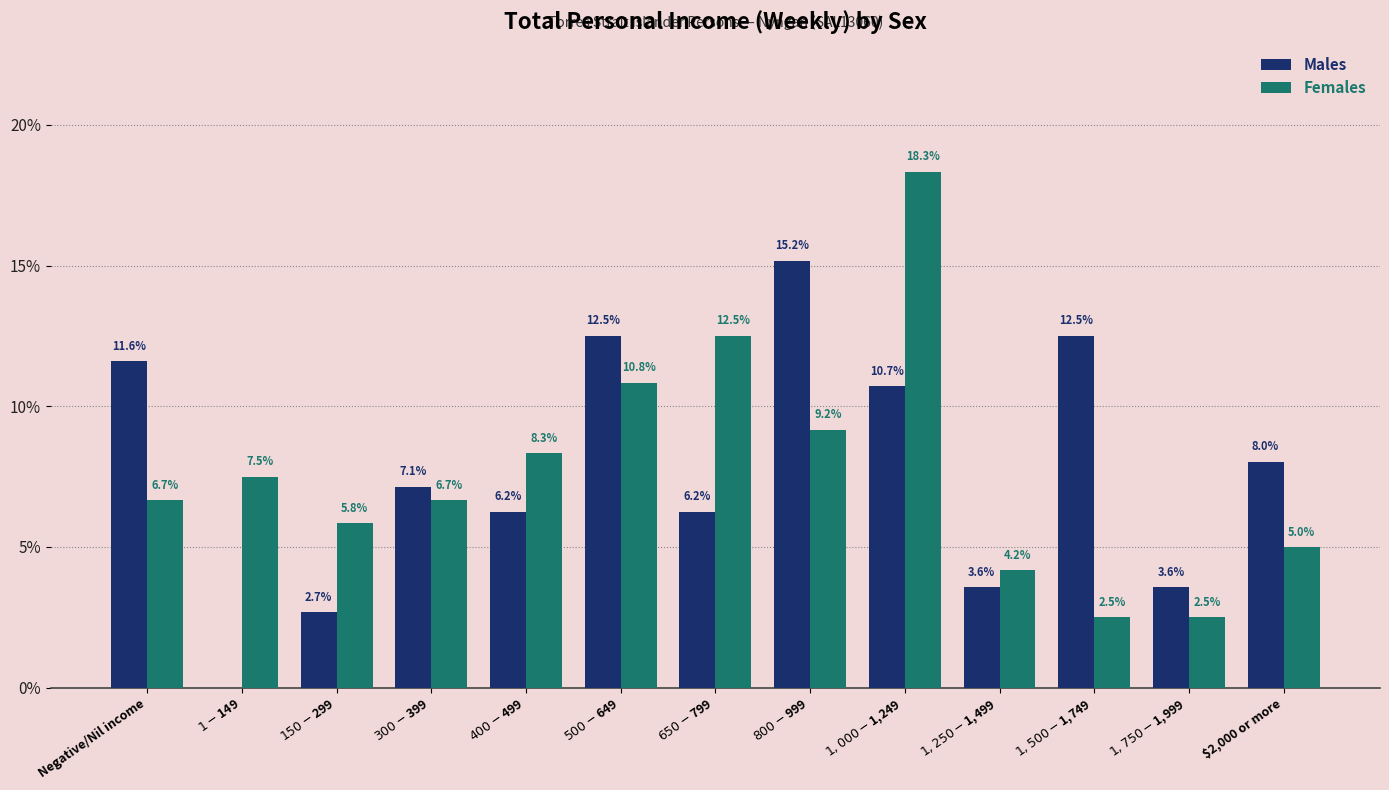

Where does the Males series first go above 7?

Negative/Nil income